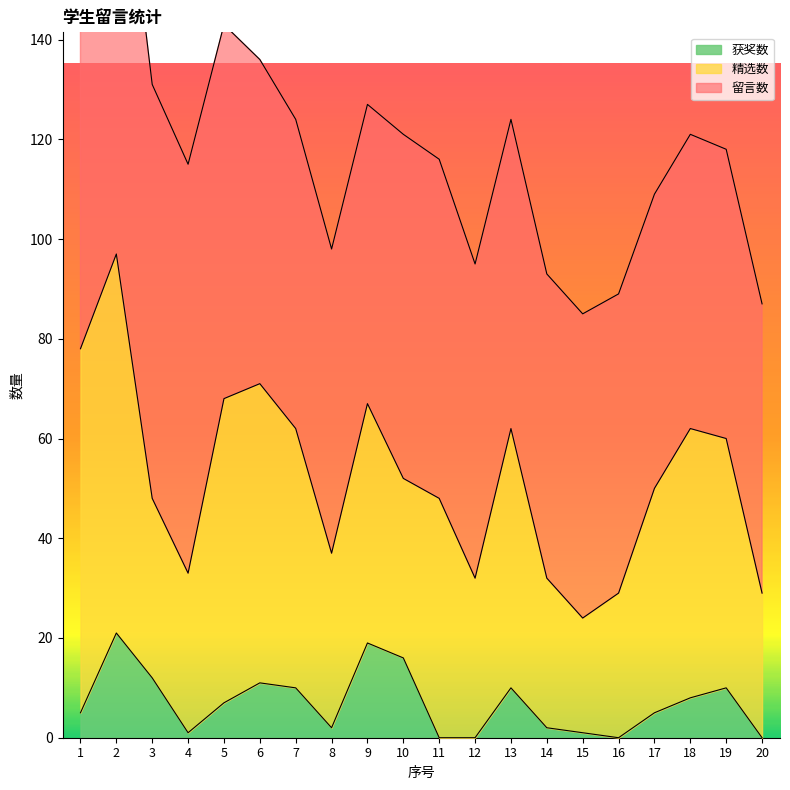

True or false: 留言数 and 精选数 cross at least once.

False